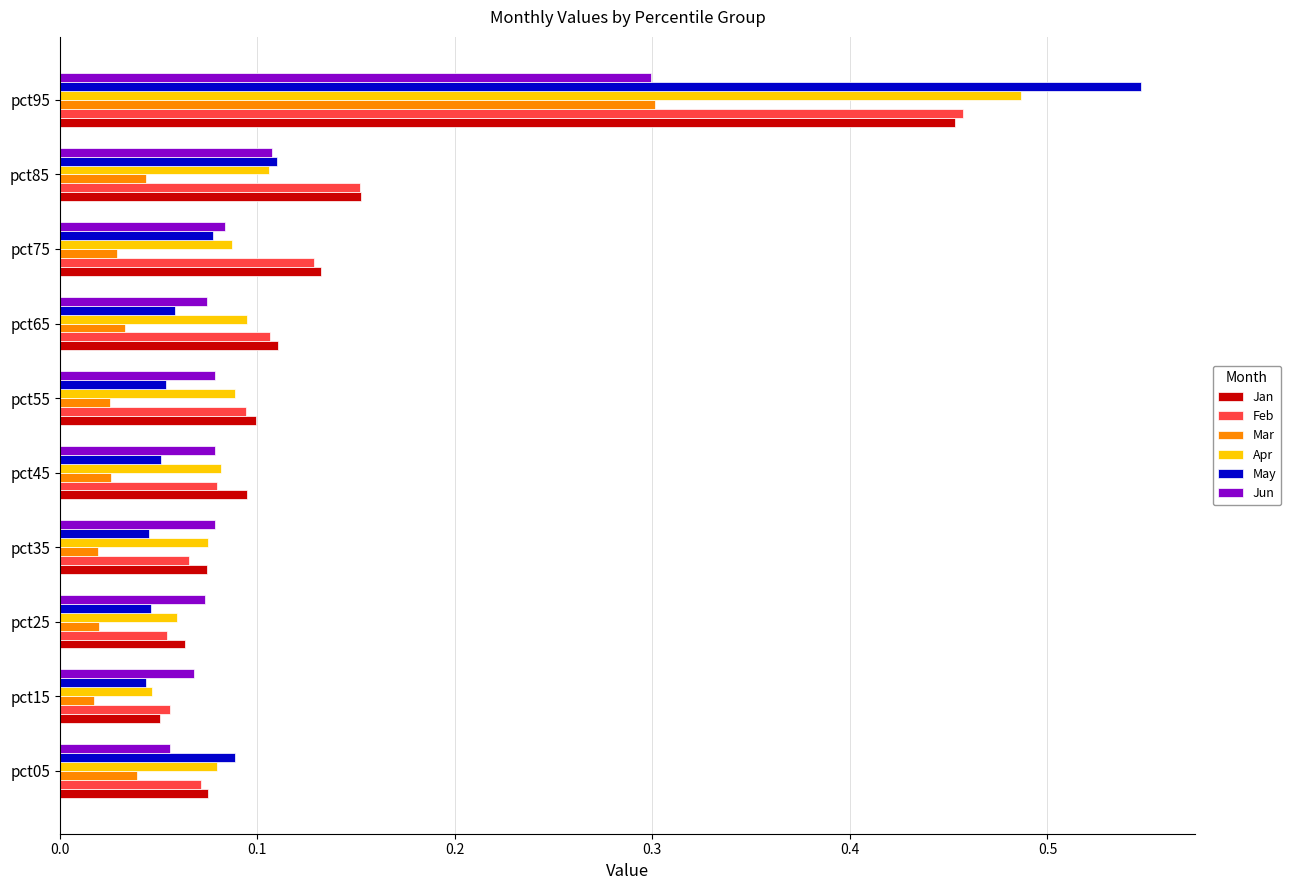

What are all the series names shown in the legend?

Jan, Feb, Mar, Apr, May, Jun